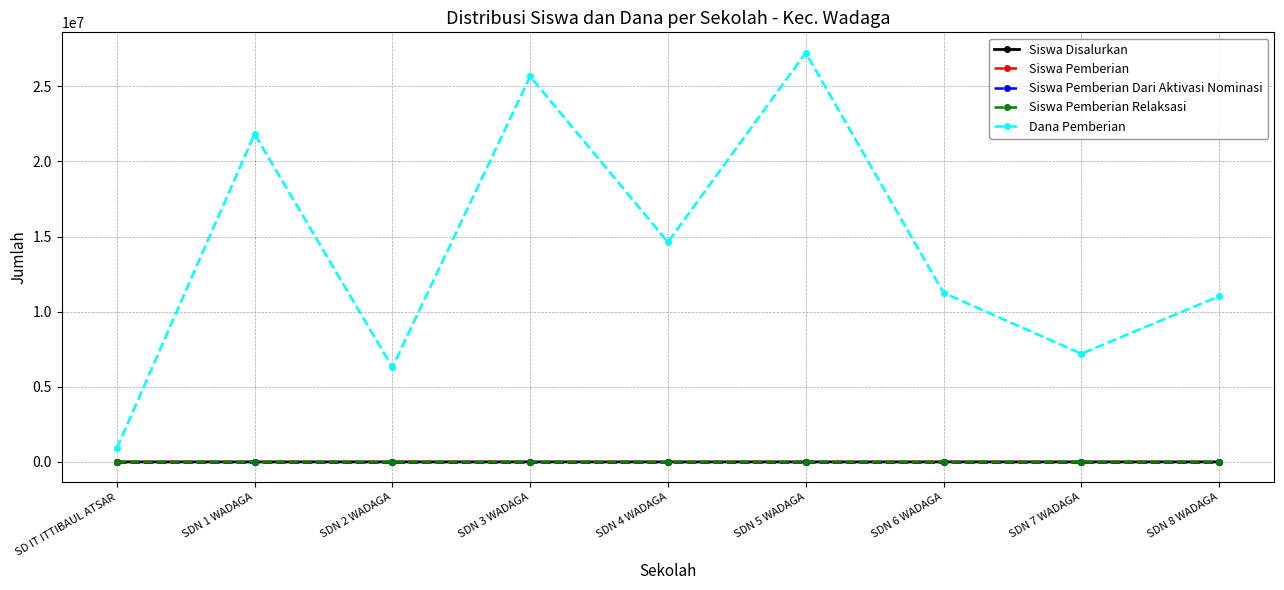

Which label corresponds to the largest value in the chart?

SDN 5 WADAGA